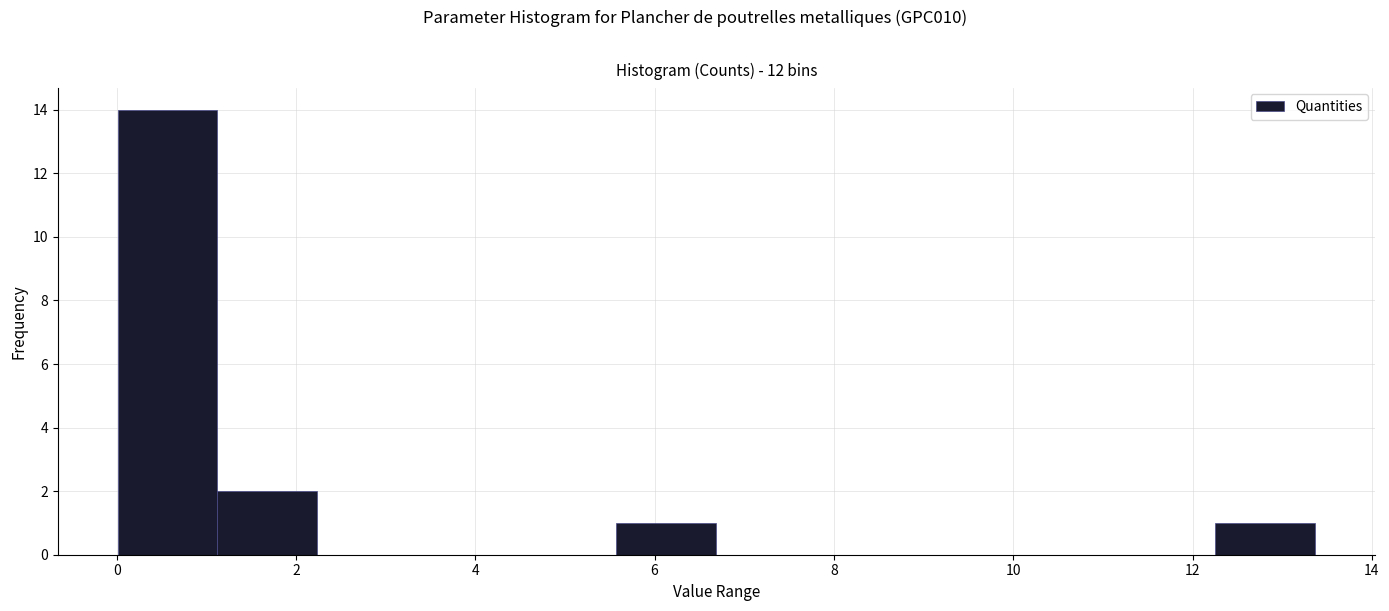

Reading left to right, transcribe this chart: for each bar, give the range it covers on the x-axis and its height. Neither the bar edges nor the heights are printed on the chart, so give them approximately, as read against the axes.

0.0 to 1.2: 14
1.2 to 2.2: 2
2.2 to 3.4: 0
3.4 to 4.4: 0
4.4 to 5.6: 0
5.6 to 6.6: 1
6.6 to 7.8: 0
7.8 to 9.0: 0
9.0 to 10.0: 0
10.0 to 11.2: 0
11.2 to 12.2: 0
12.2 to 13.4: 1